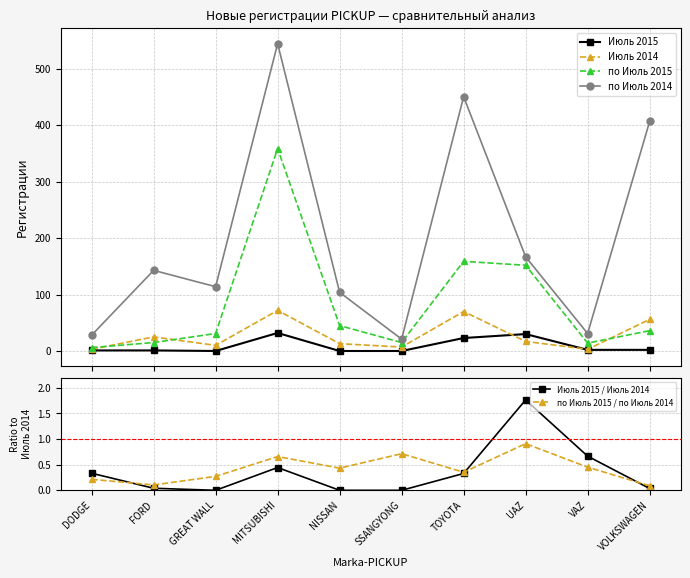

Where is по Июль 2015 nearest to the value 182?

TOYOTA